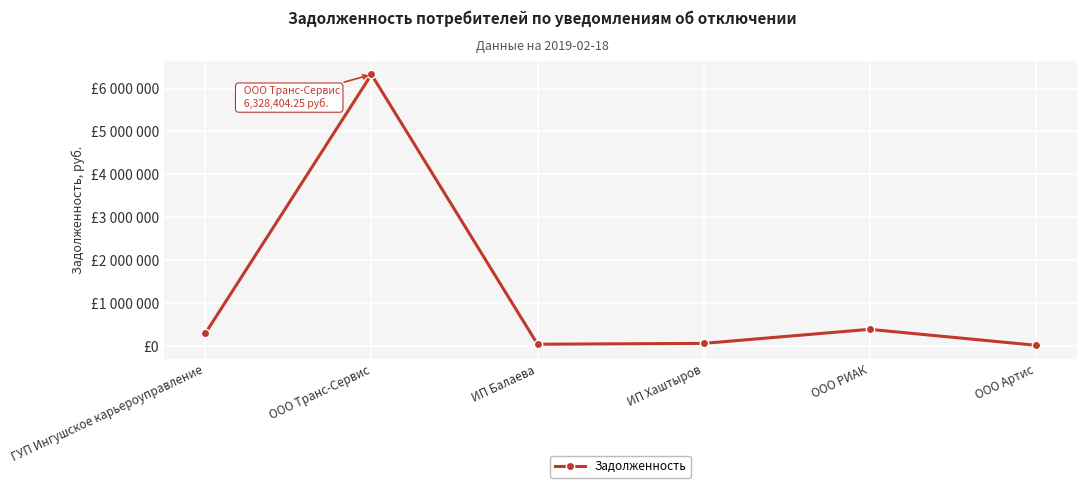

At which category does the data reach its first local valley?

ИП Балаева